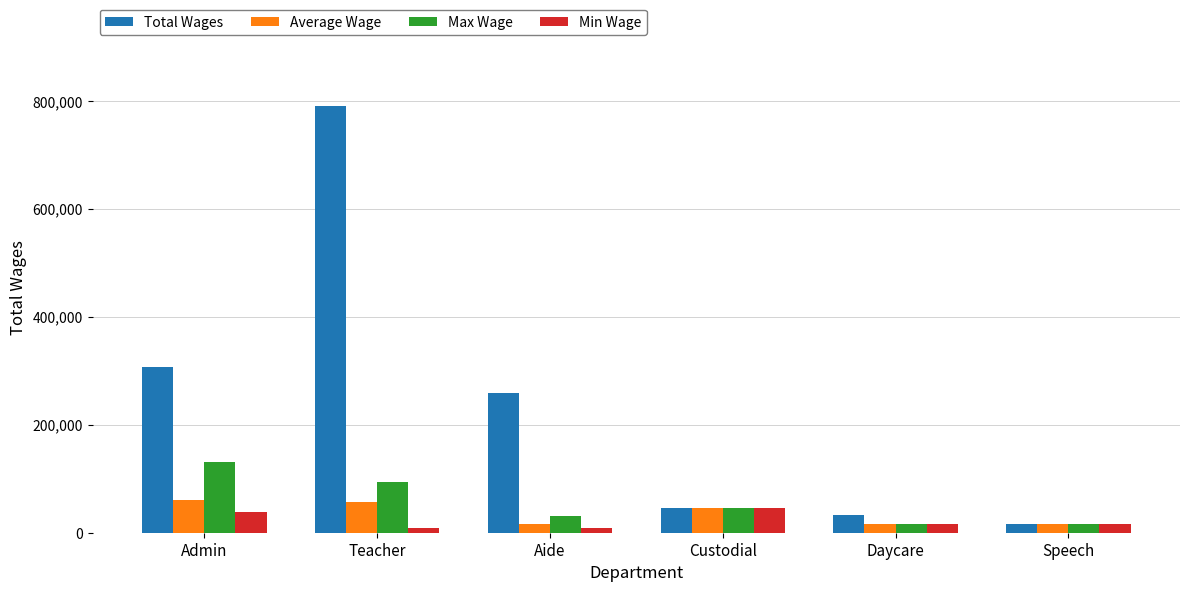

The Total Wages series shows 306767.0 at Admin. True or false?

True